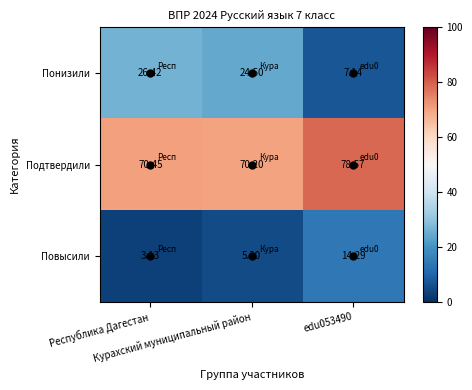

List the series in order of their overall mean, lowest first.

Повысили, Понизили, Подтвердили